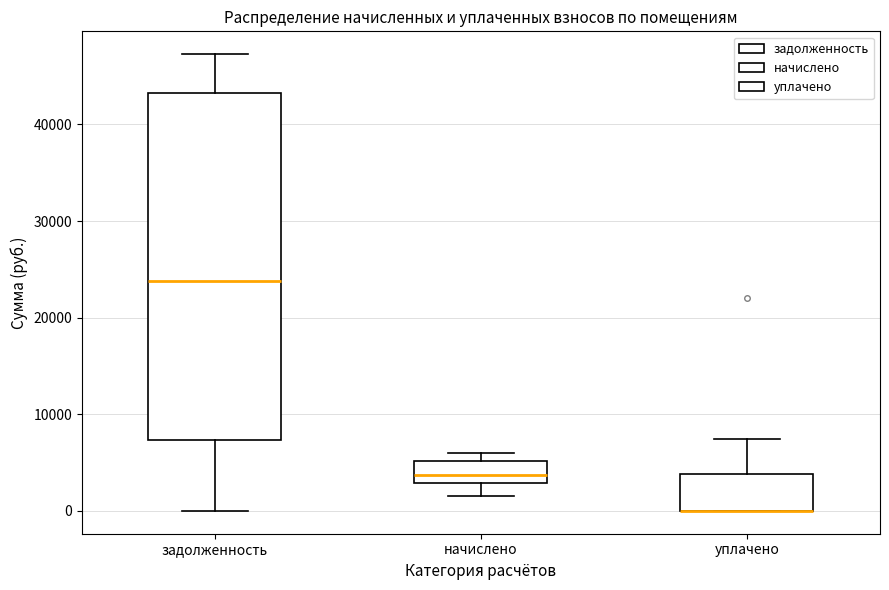

Reading left to right, transcribe this box plot: for each box, give where its median line is, the range the box spans, and where its two whiskers end, as read against the y-axis. The values are not printed on the chart, so give them approximately, as read against the axis.

задолженность: median 24000, box 7000 to 43000, whiskers 0 to 47000
начислено: median 4000, box 3000 to 5000, whiskers 2000 to 6000
уплачено: median 0 (drawn on the box's lower edge), box 0 to 4000, whiskers 0 to 7000